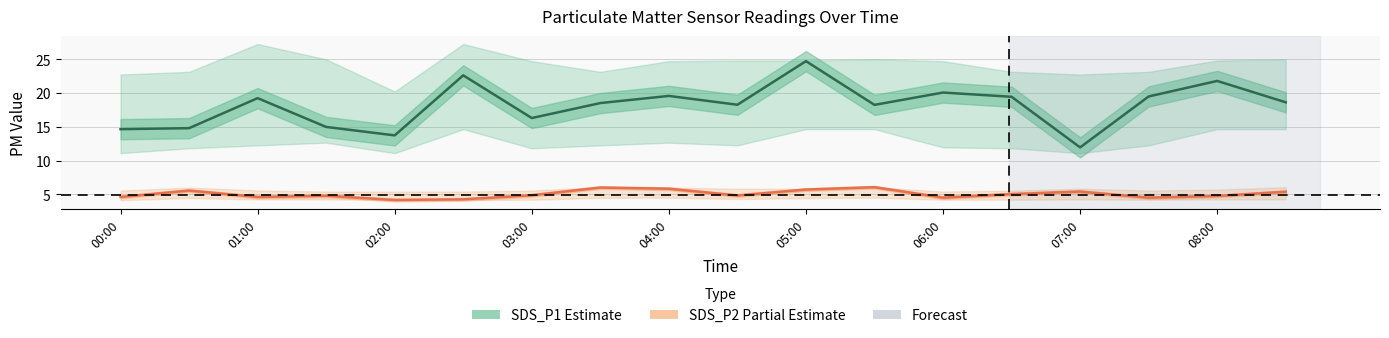

True or false: SDS_P1 (Estimate) and SDS_P2 (Partial Data) intersect in this chart.

False